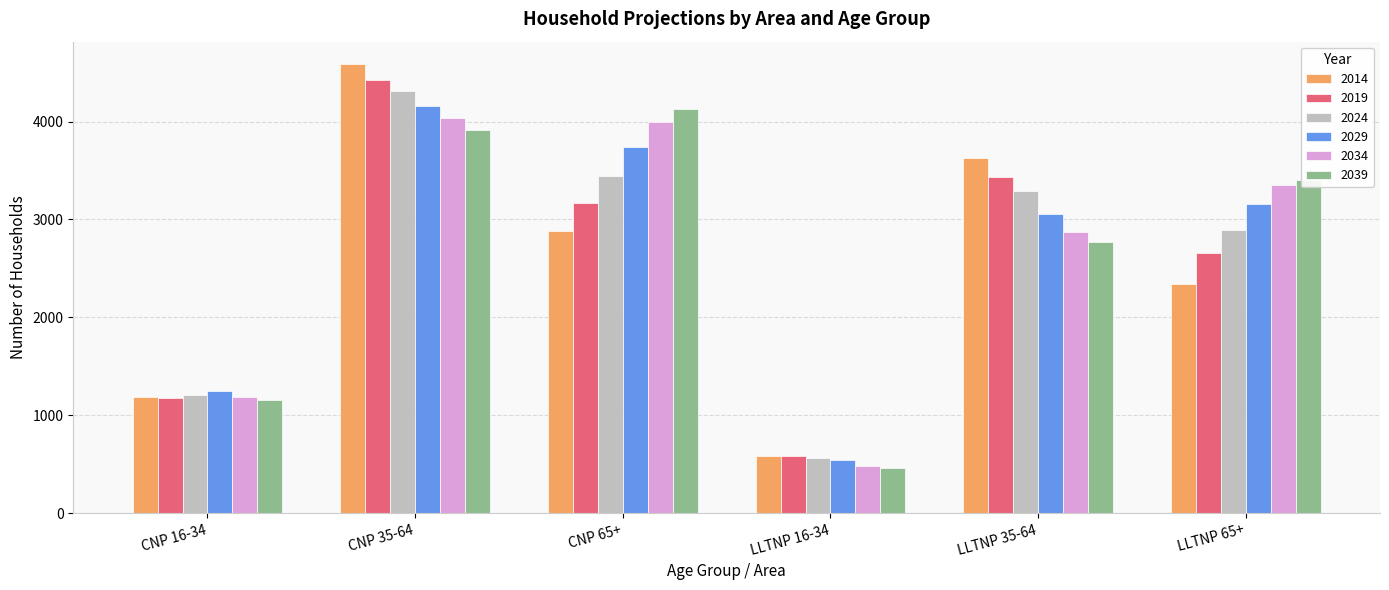

At which label does 2029 reach its peak?

CNP 35-64